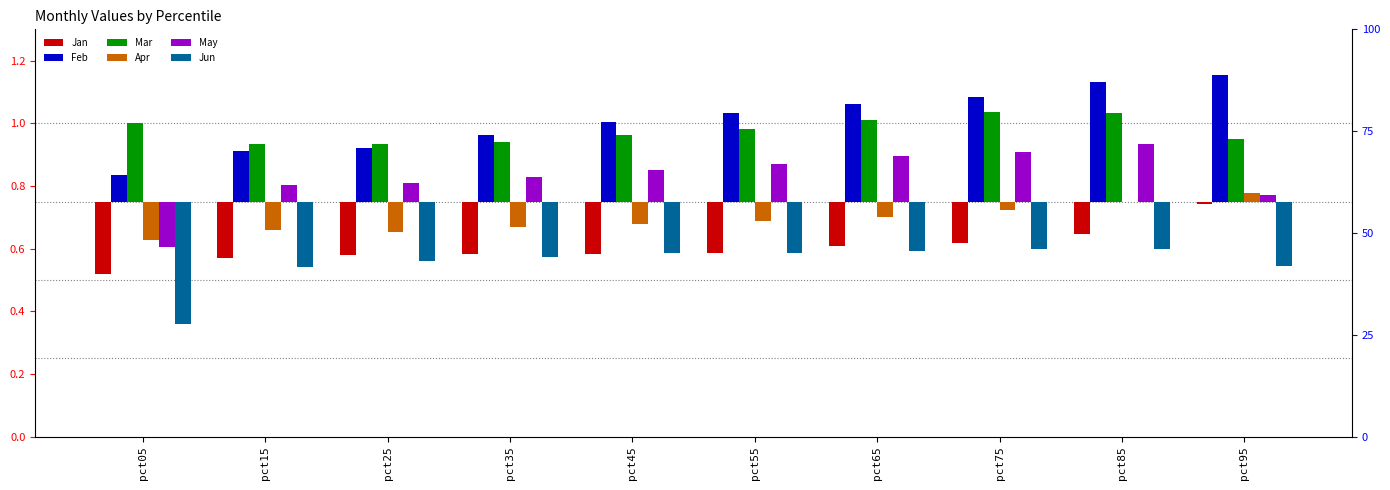

Which category has the lowest value in the Jan series?

pct05